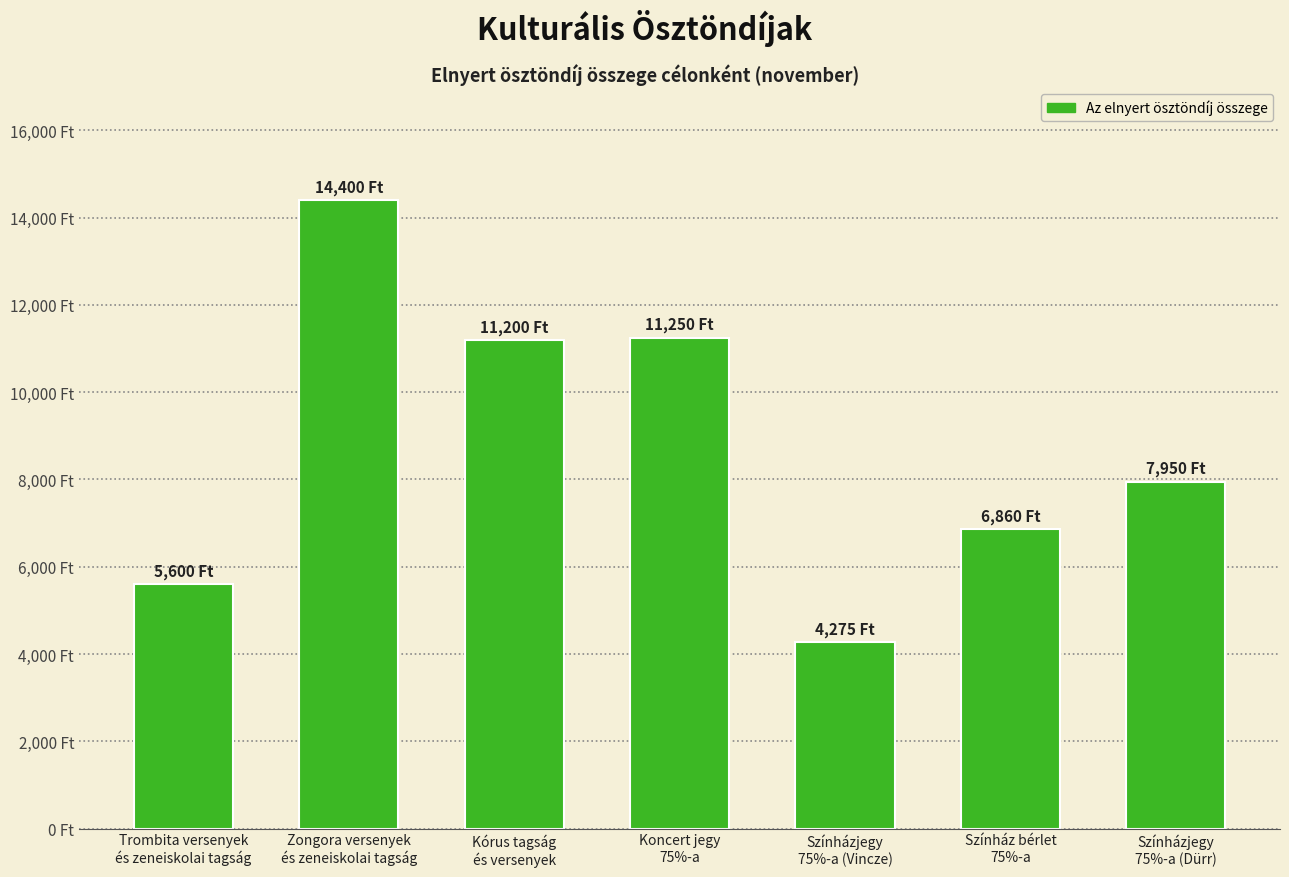

How many distinct data groups are displayed?

1